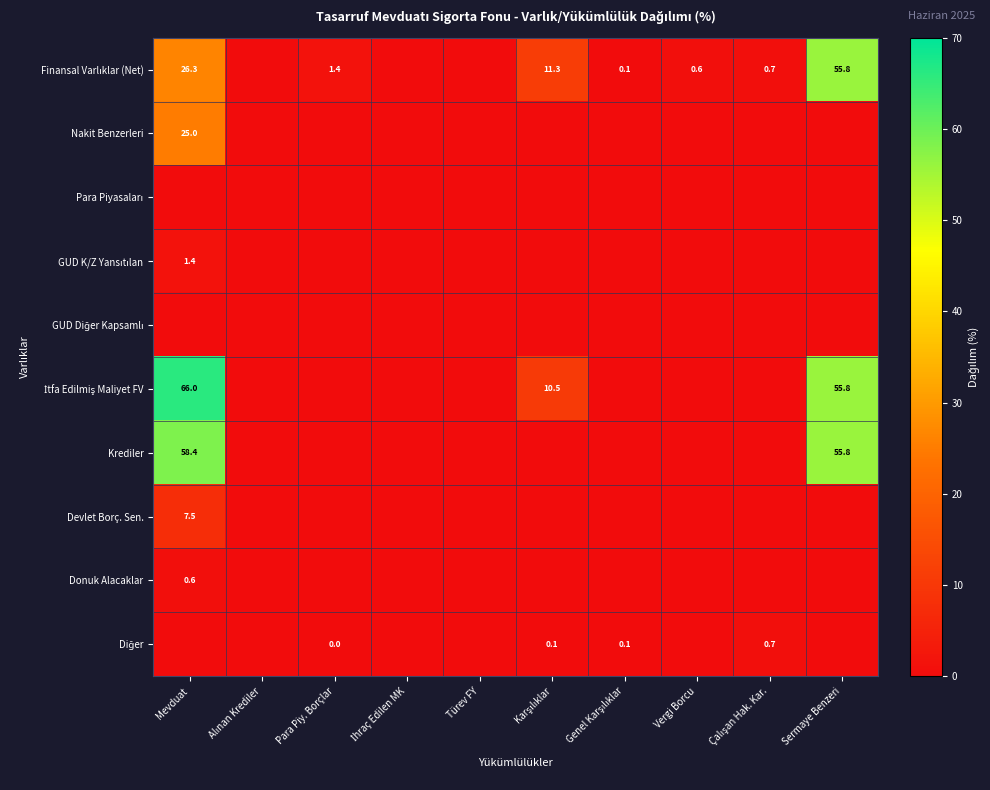

Is the value of İtfa Edilmiş Maliyet FV at Para Piy. Borçlar greater than the value of Diğer at Alınan Krediler?

No